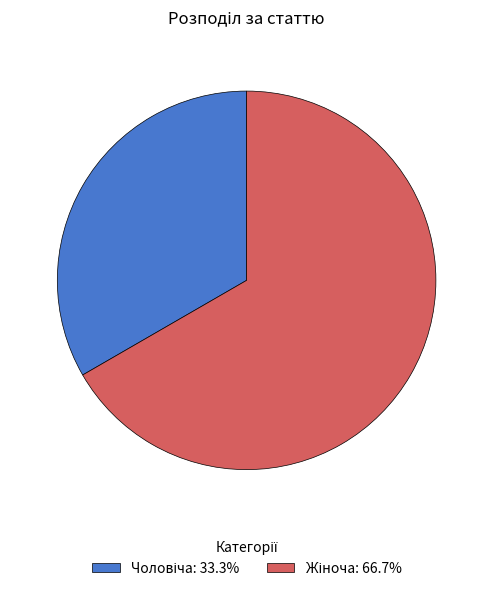

Is it true that Чоловіча is 33% of the pie?

True